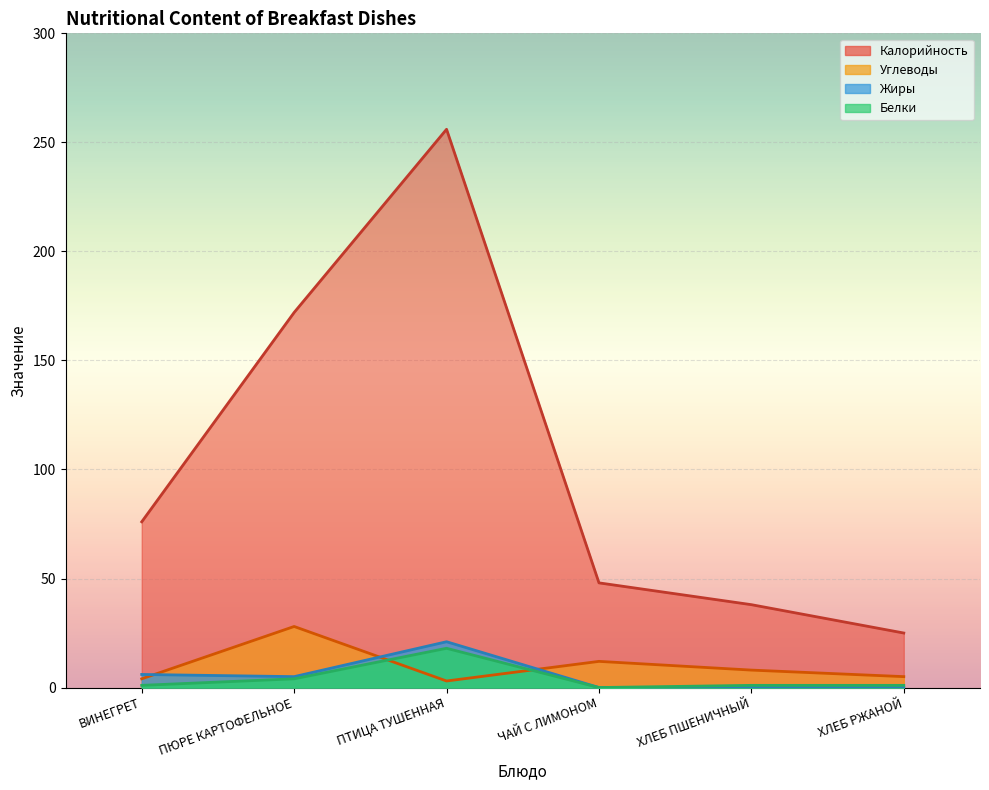

In Углеводы, how many points are lower than both neighbors (excluding endpoints)?

1